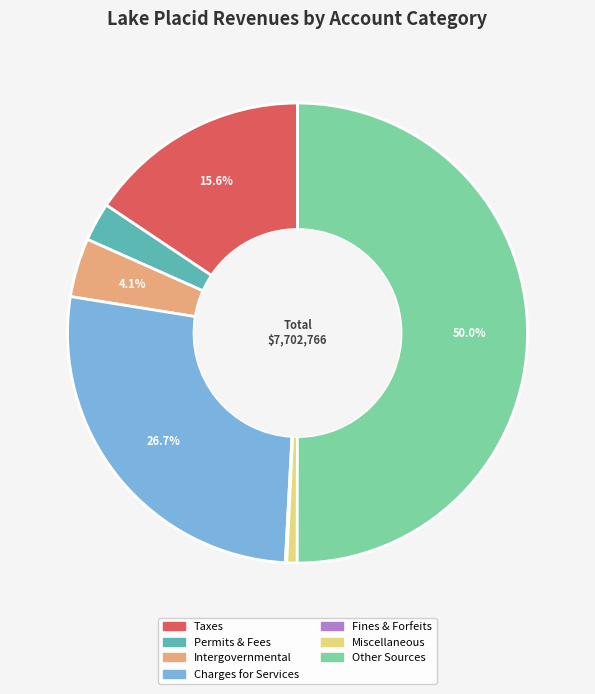

Which category has the biggest portion of the pie?

Other Sources